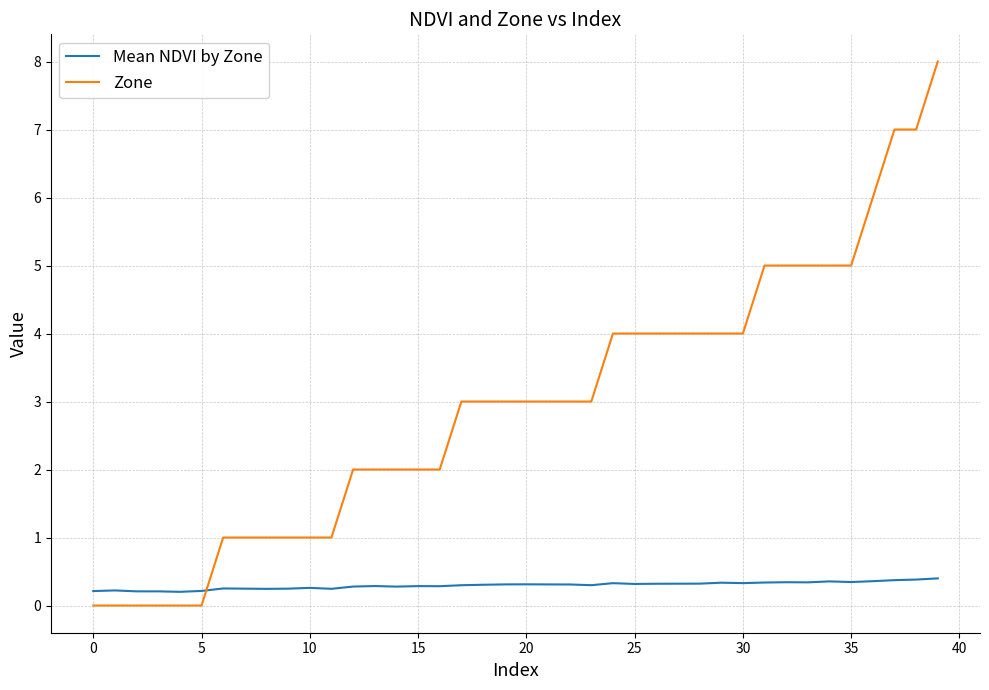

Which series has the widest spread of values?

Zone